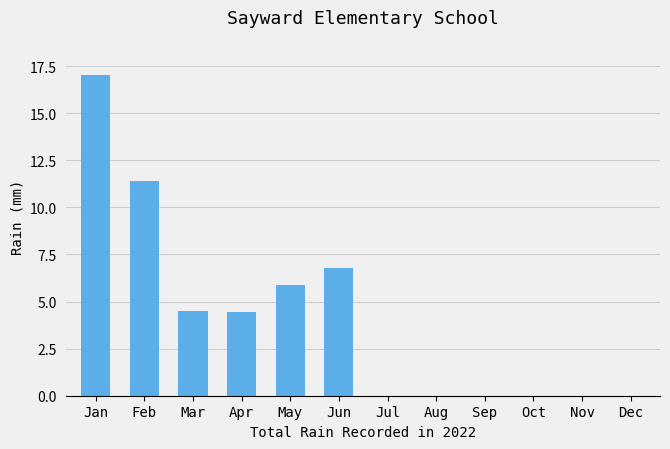

What is the change in value from May to Aug?

-5.9